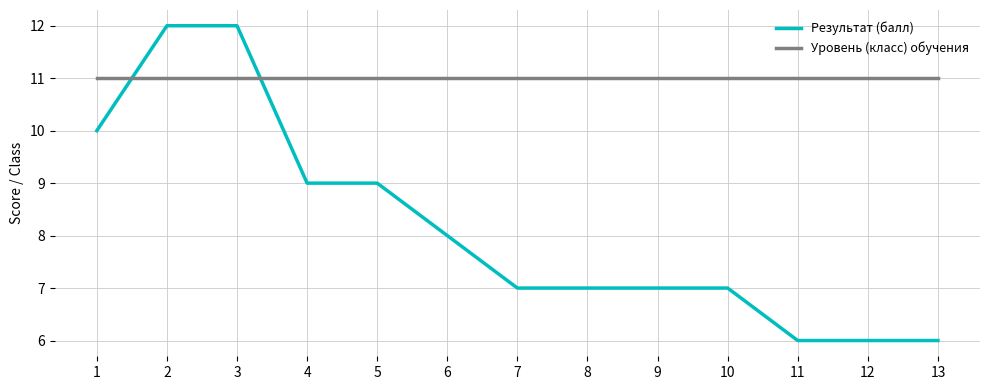

What are all the series names shown in the legend?

Результат (балл), Уровень (класс) обучения